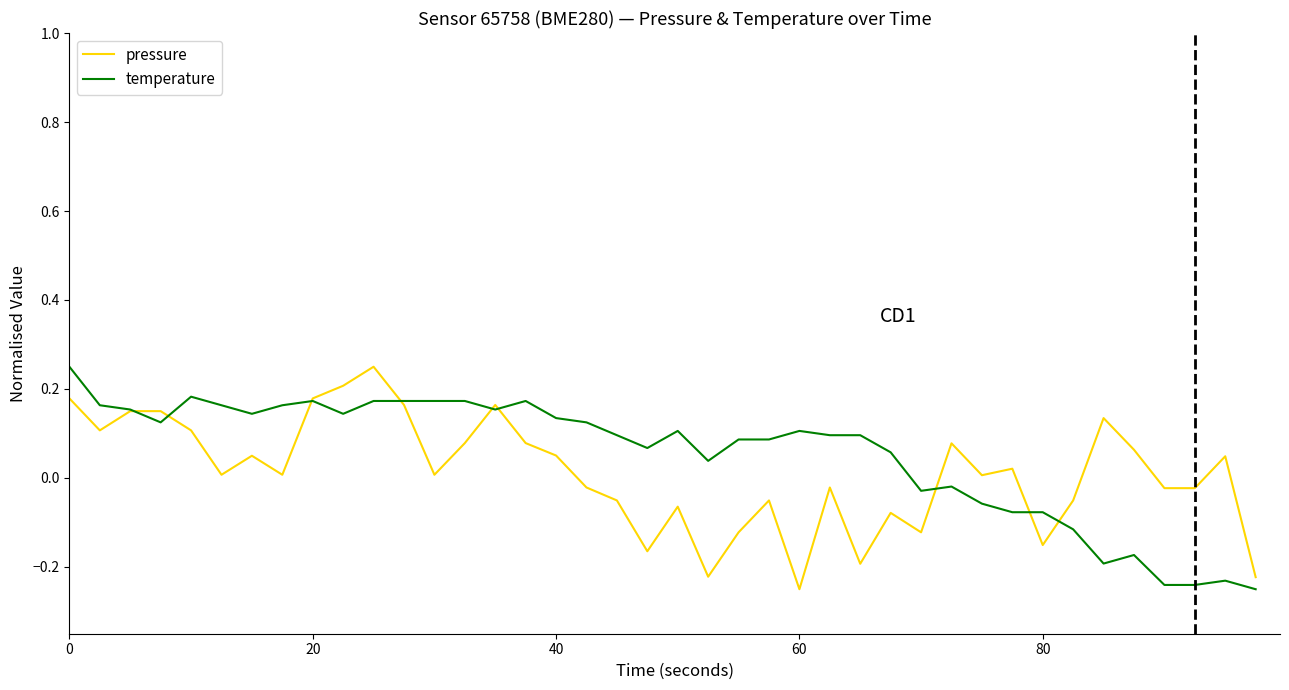

What are all the series names shown in the legend?

pressure, temperature